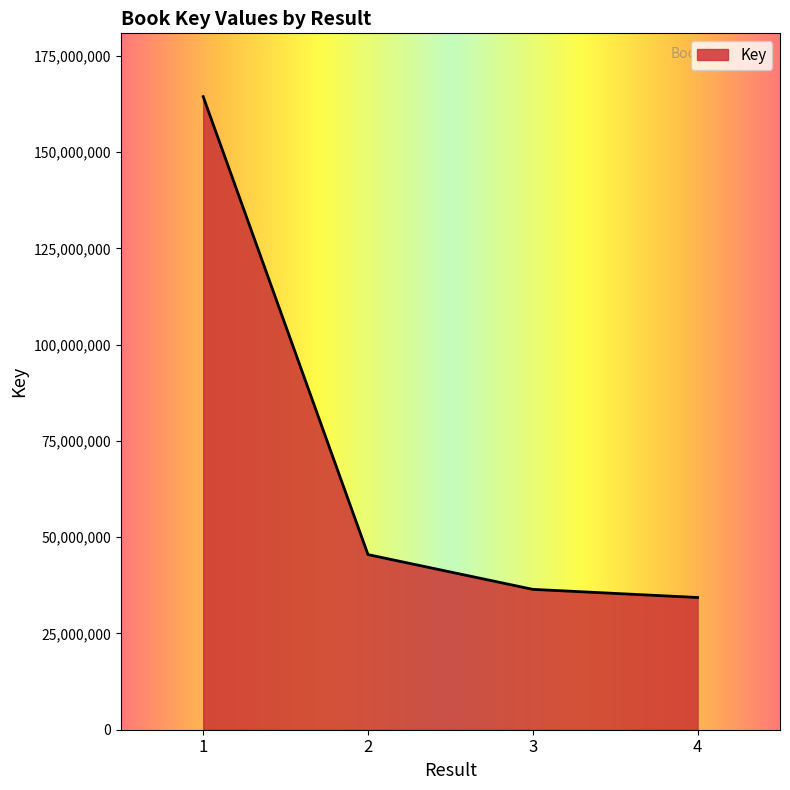

Where is the data nearest to the value 99385491?

2